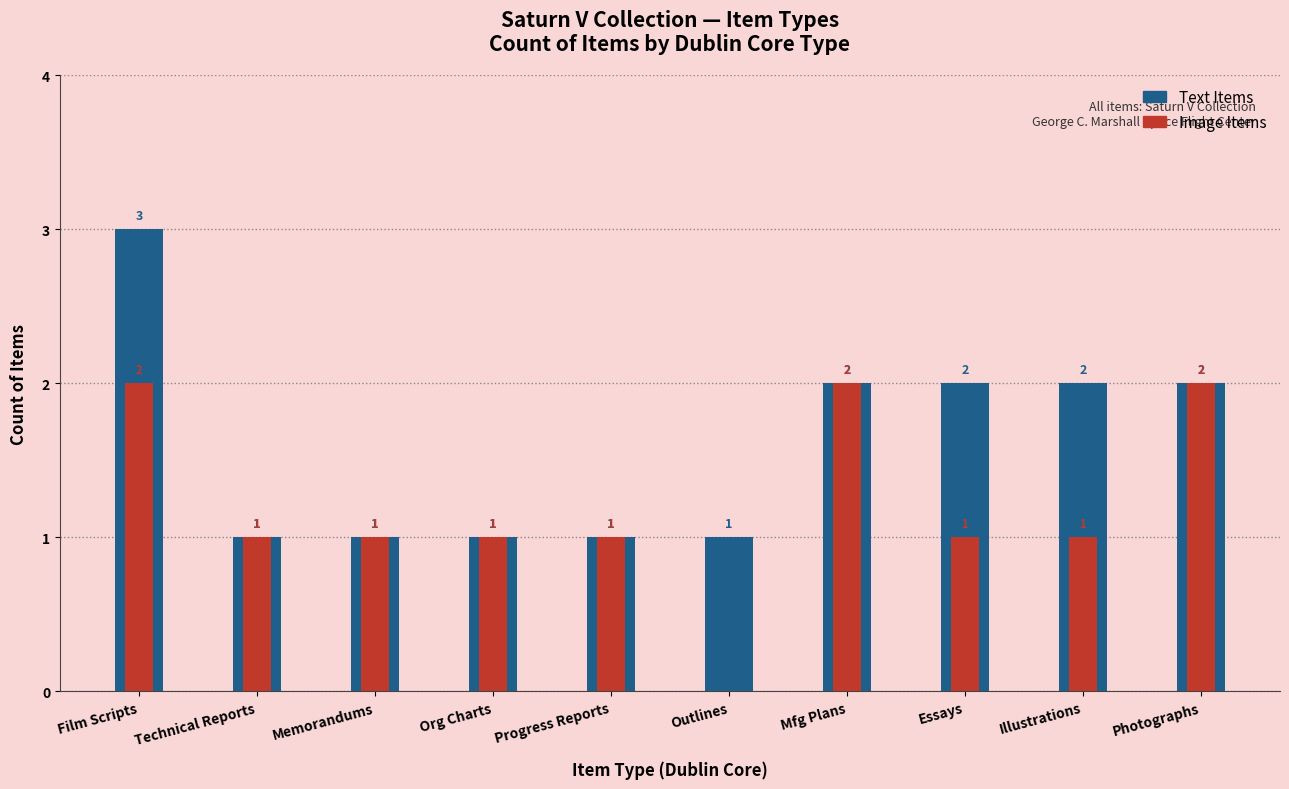

How many bars are there in total?

20